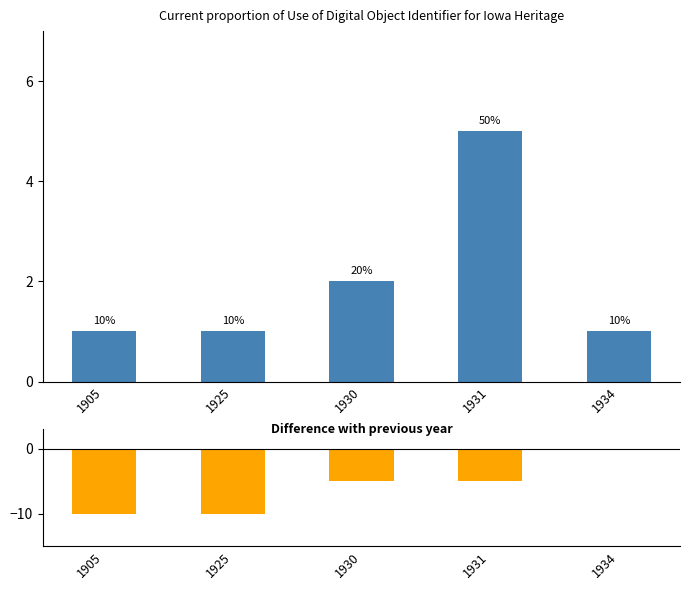

At 1925, list the series in order from largest to smallest.

Count per year, Difference with previous year